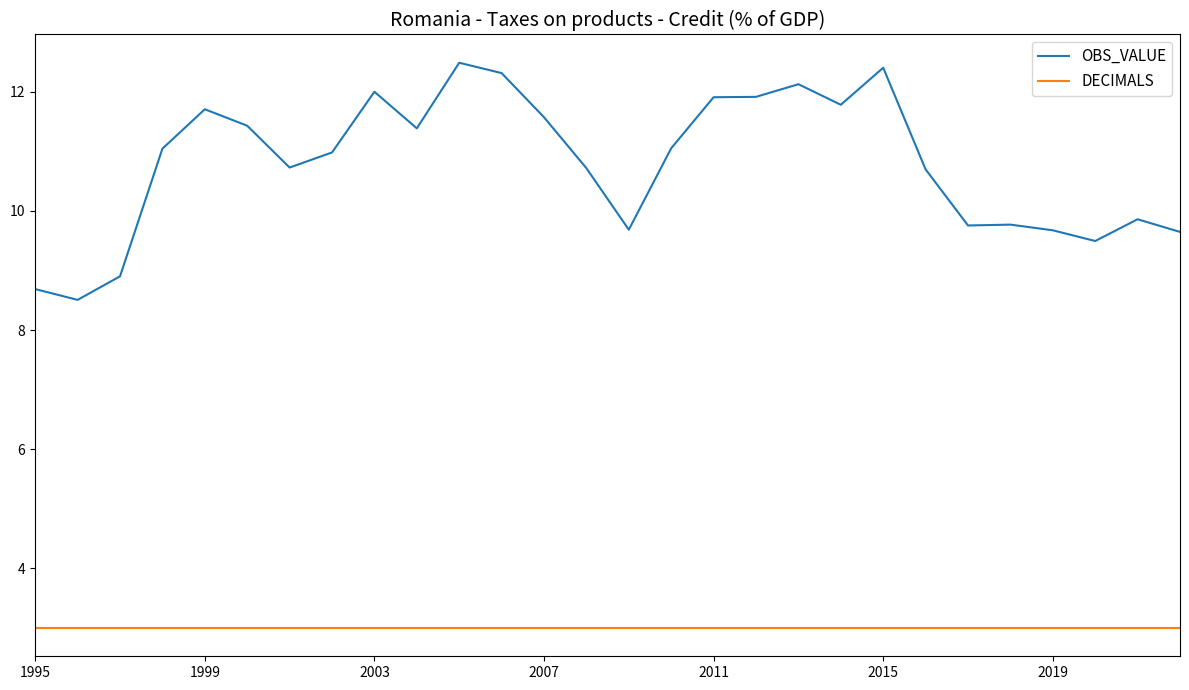

Does the chart have visible grid lines?

No